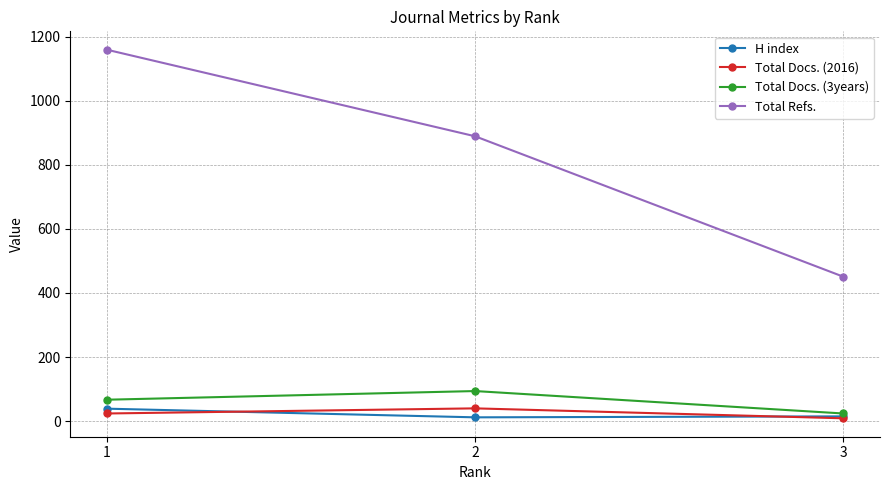

At how many categories does at least one series exceed 391?

3